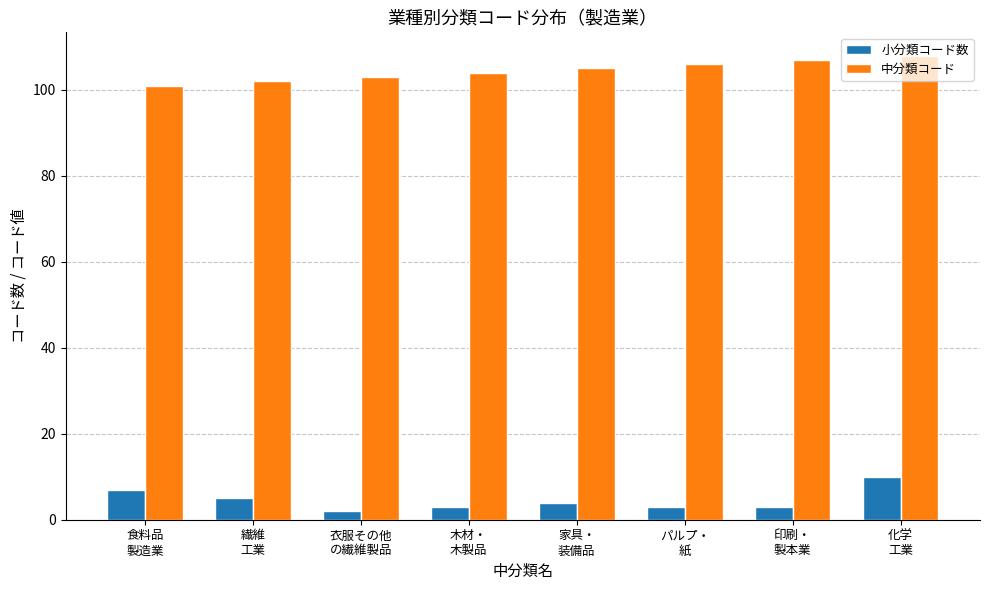

List the series in order of their peak value, highest first.

中分類コード, 小分類コード数